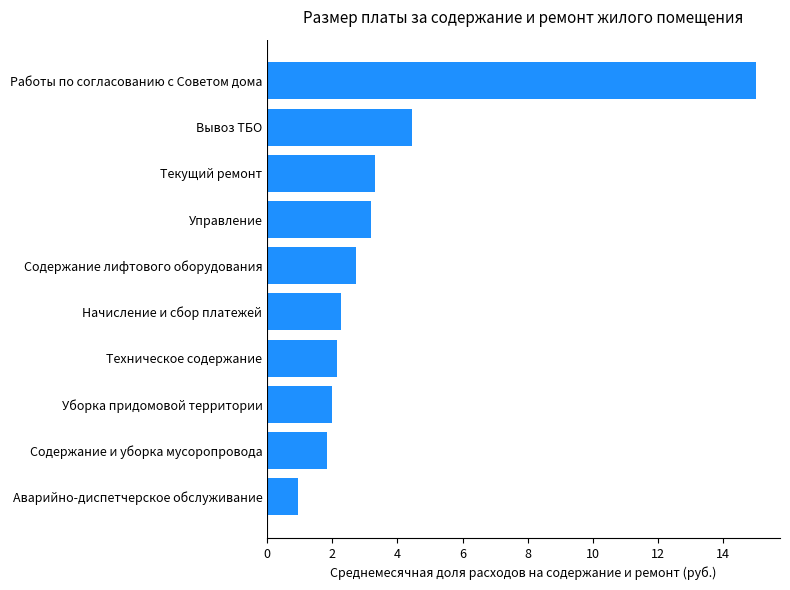

What is the maximum value shown in the chart?

15.0